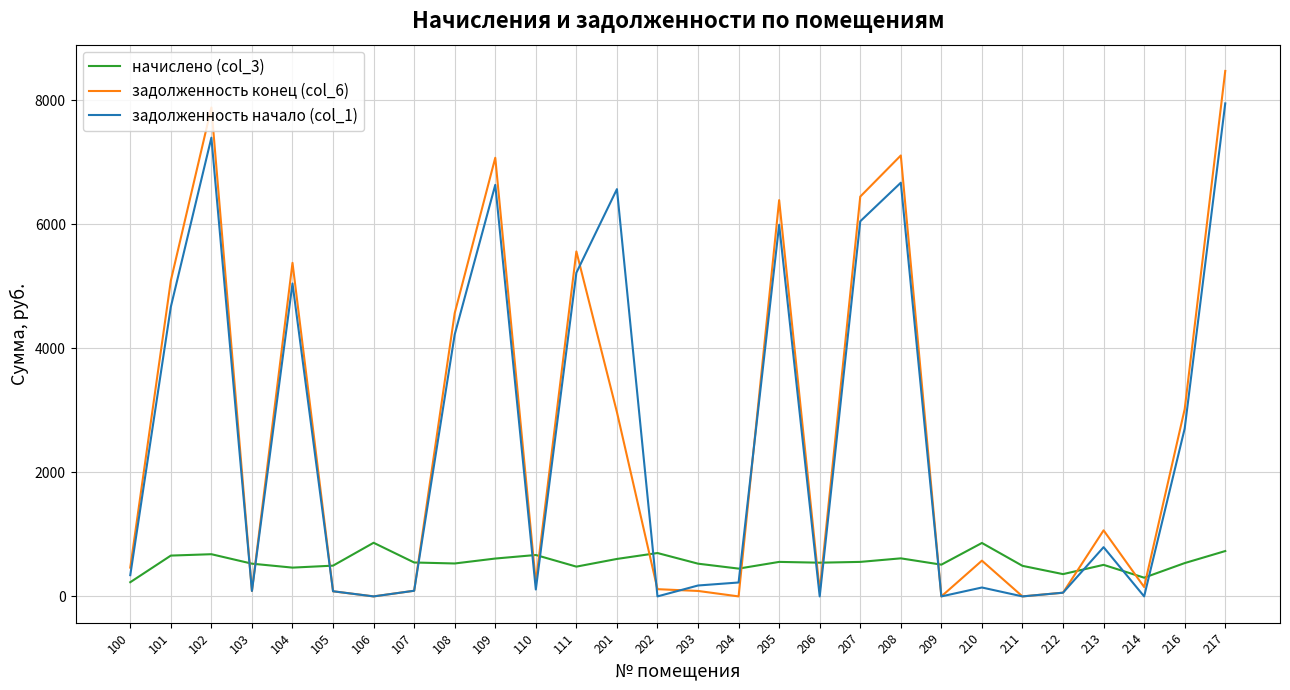

Which series has the widest spread of values?

задолженность конец (col_6)